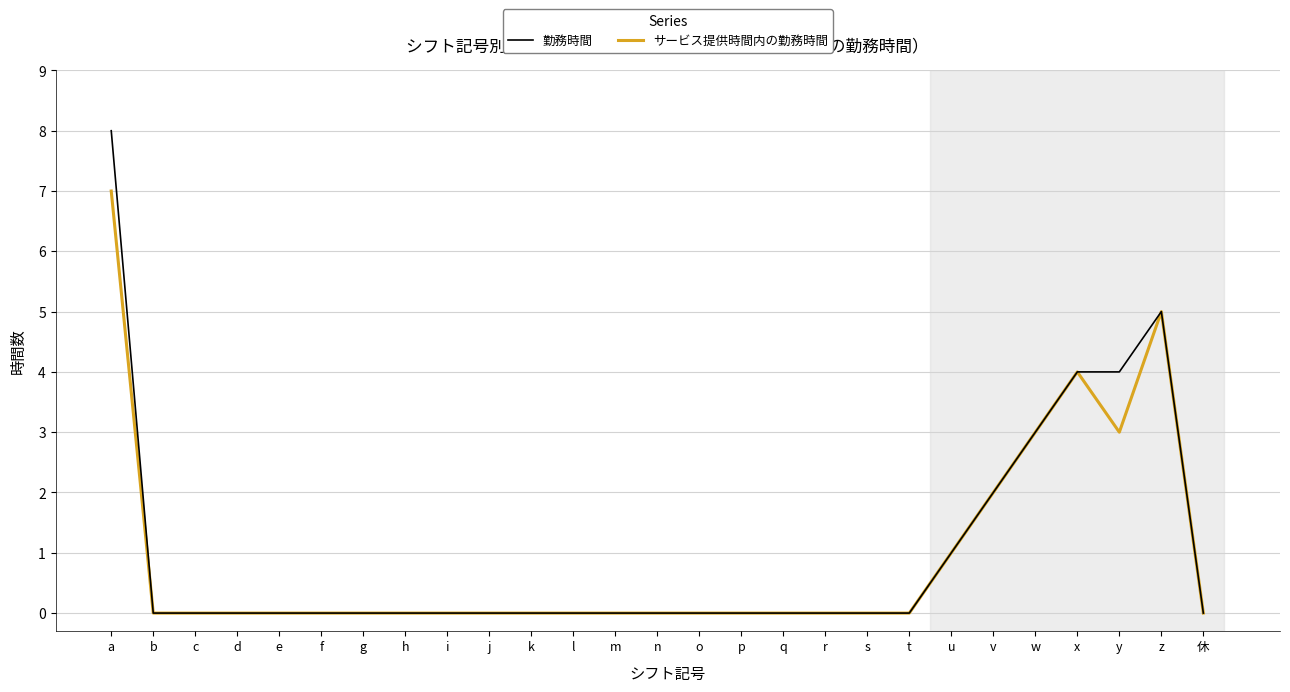

Which series has the widest spread of values?

勤務時間